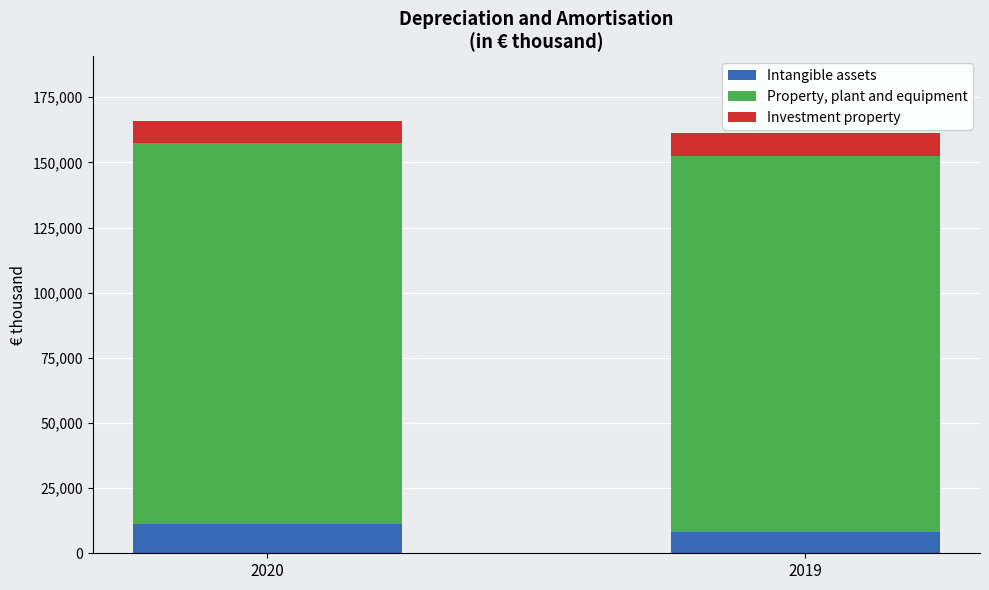

Read the Intangible assets value at 2019, to the nearest 10.

8290